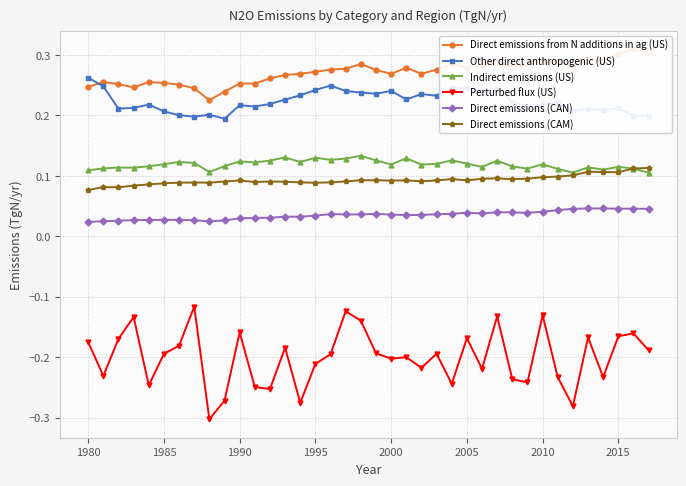

What is the value of the Other direct anthropogenic (US) point at the 8th from the left?

0.2